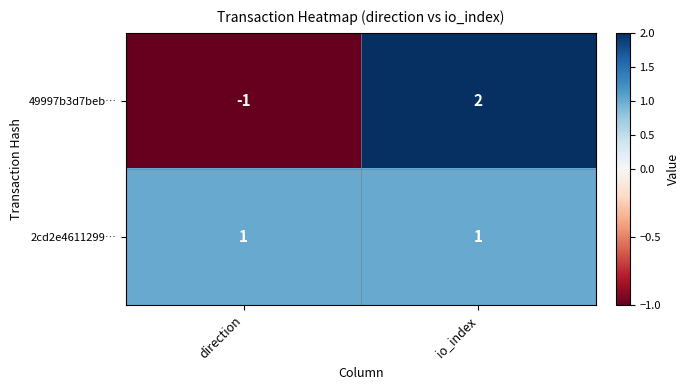

Rank the series by their average value, from highest to lowest.

2cd2e4611299…, 49997b3d7beb…